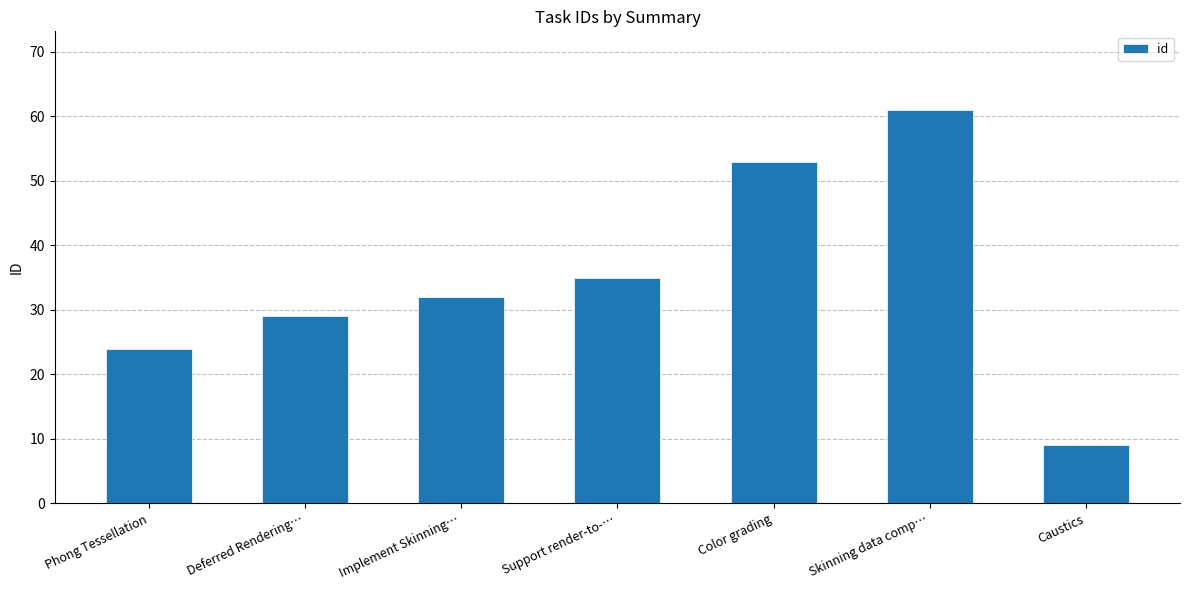

Reading left to right, extract all data points from this chart.

Phong Tessellation=24	Deferred Rendering…=29	Implement Skinning…=32	Support render-to-…=35	Color grading=53	Skinning data comp…=61	Caustics=9